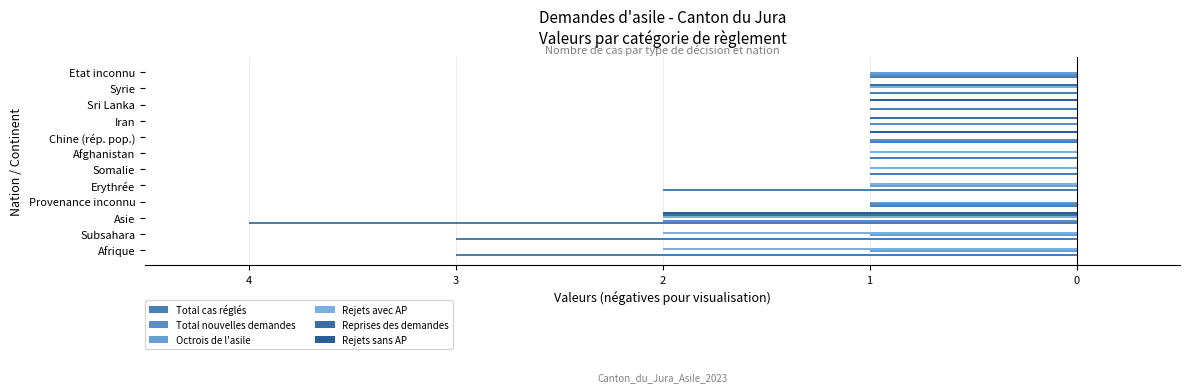

What is the lowest value of the Rejets avec AP series?

-2